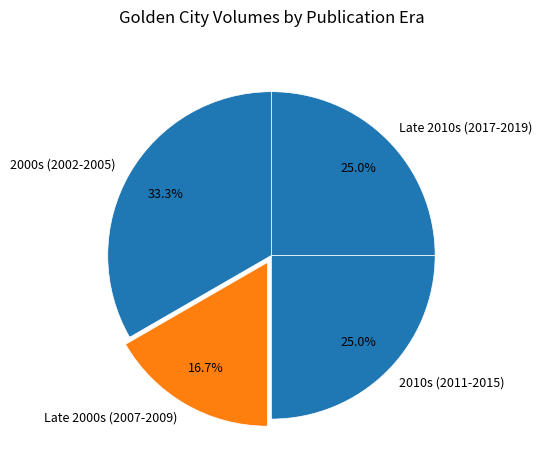

Between Late 2000s (2007-2009) and Late 2010s (2017-2019), which is larger?

Late 2010s (2017-2019)